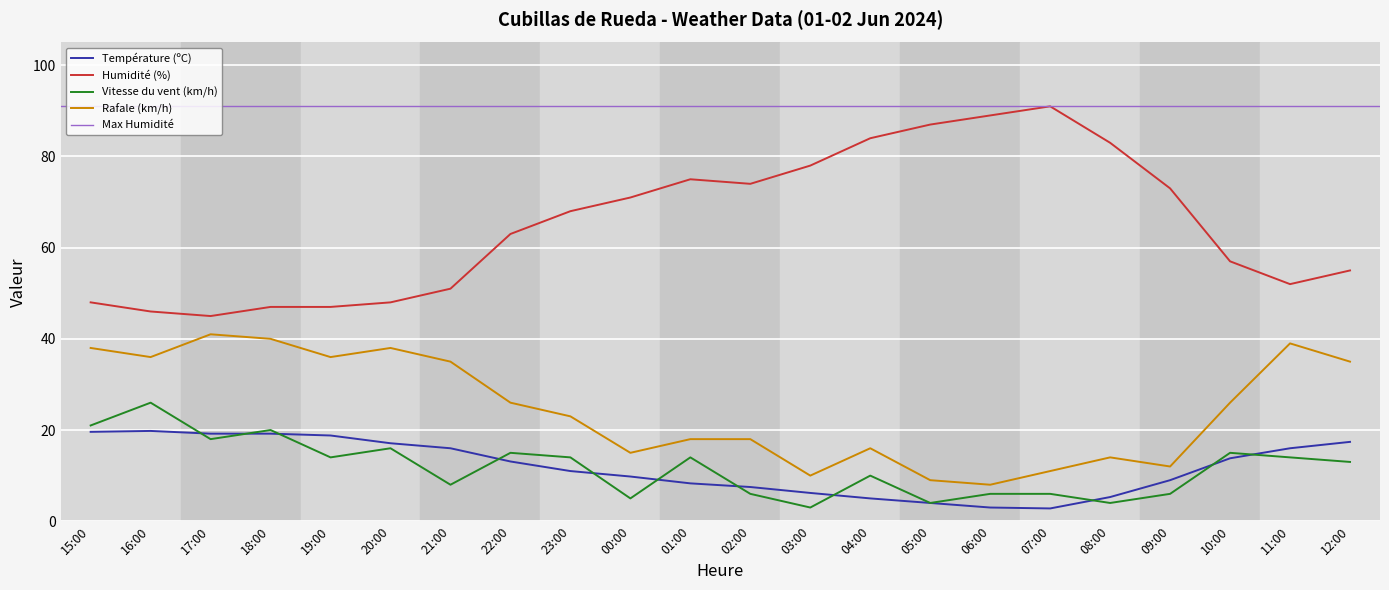

In Rafale (km/h), how many points are lower than both neighbors (excluding endpoints)?

6